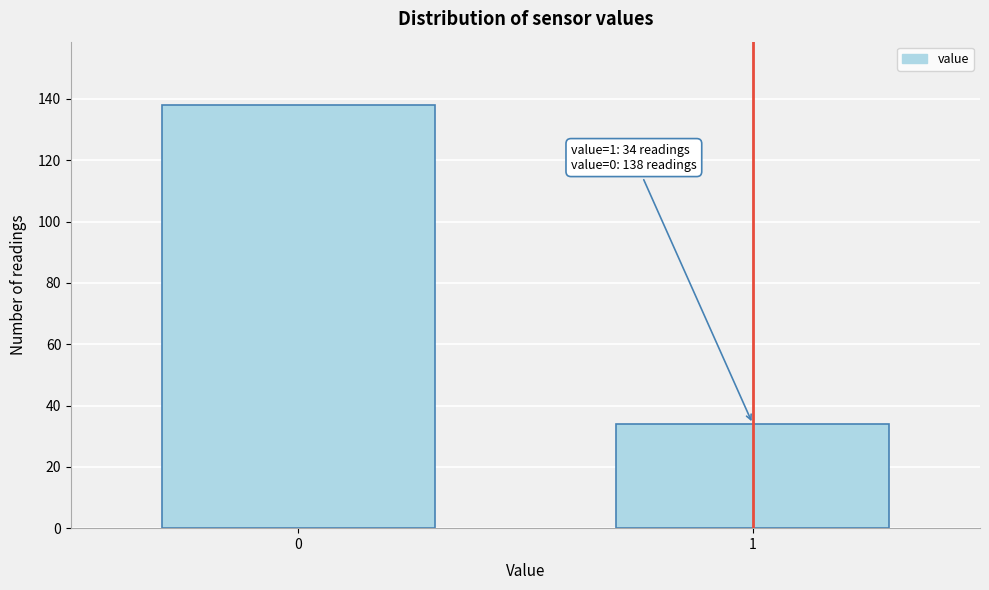

Reading left to right, list all the values displayed in this chart.

0=138	1=34